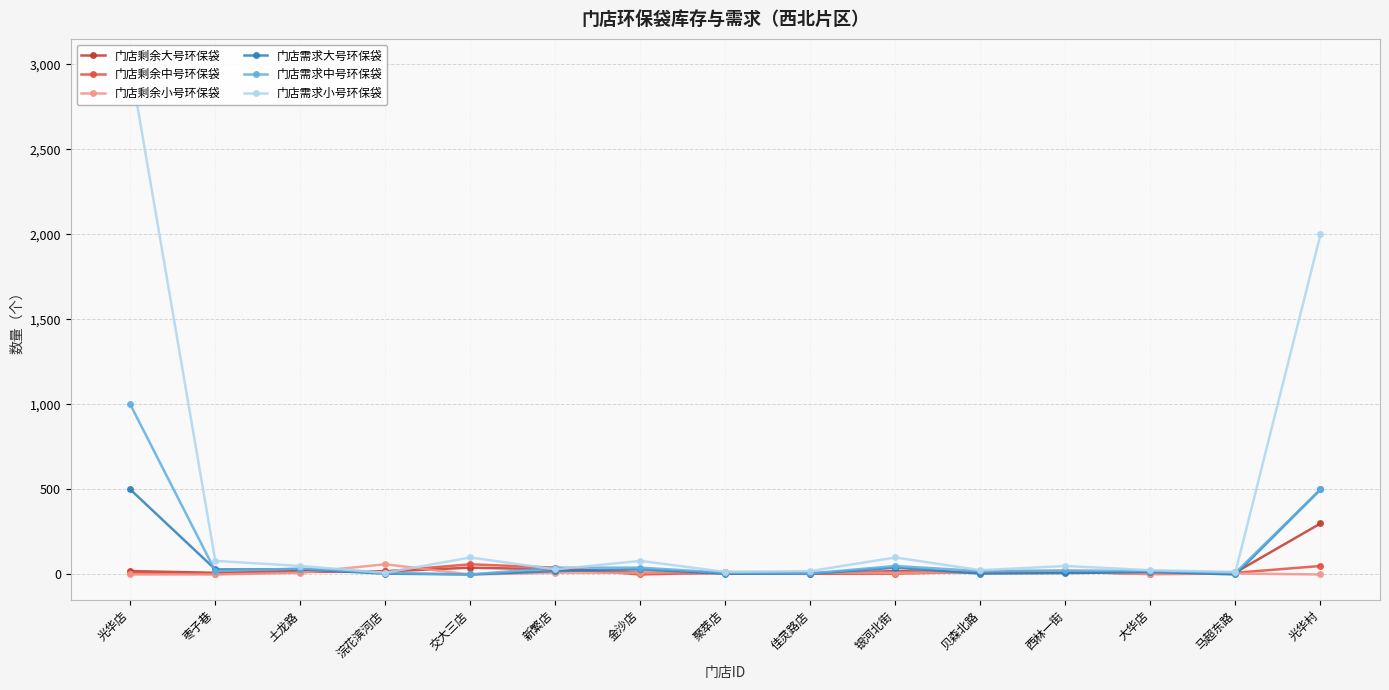

The 门店剩余中号环保袋 series shows 5 at 银河北街. True or false?

True